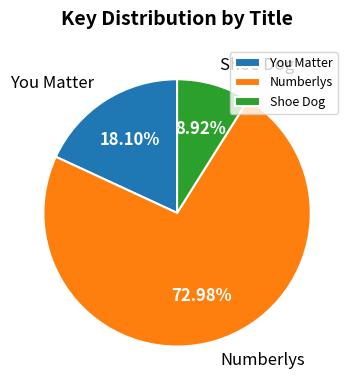

The You Matter slice represents 13% of the pie. True or false?

False